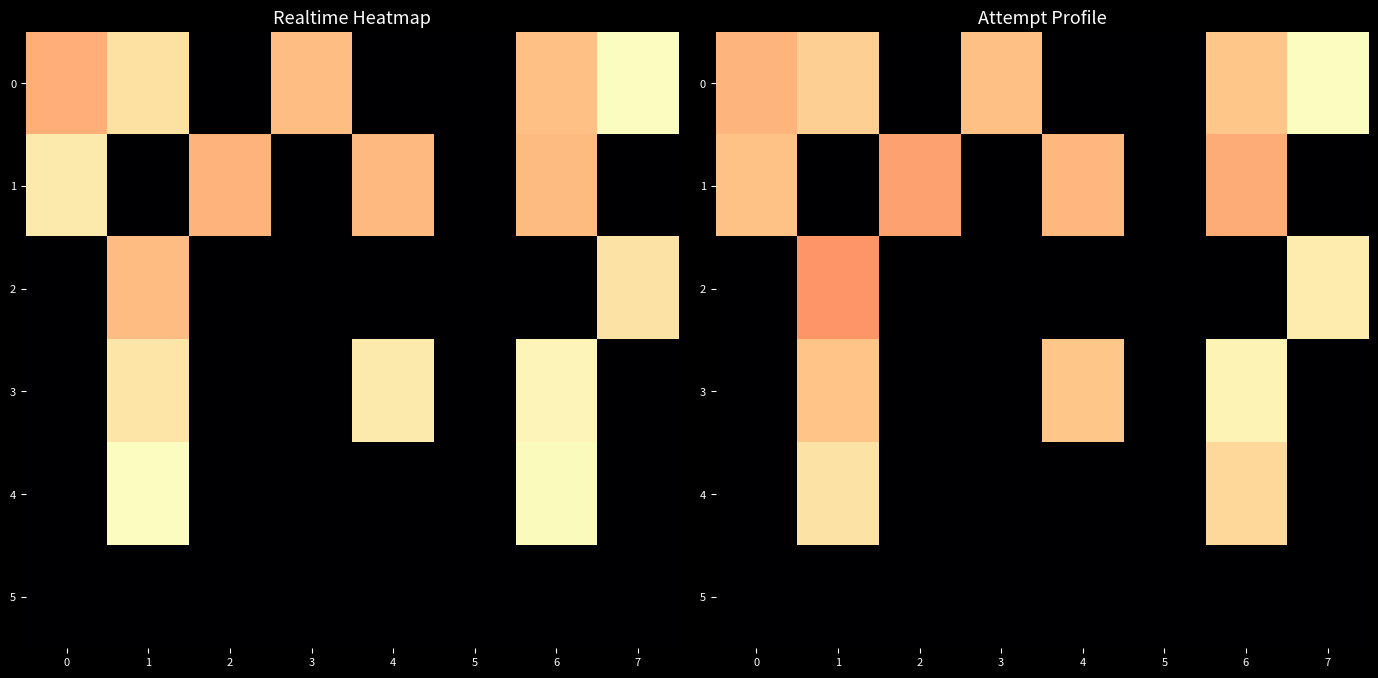

Rank the series by their maximum value, from lowest to highest.

5, 1, 4, 2, 3, 0